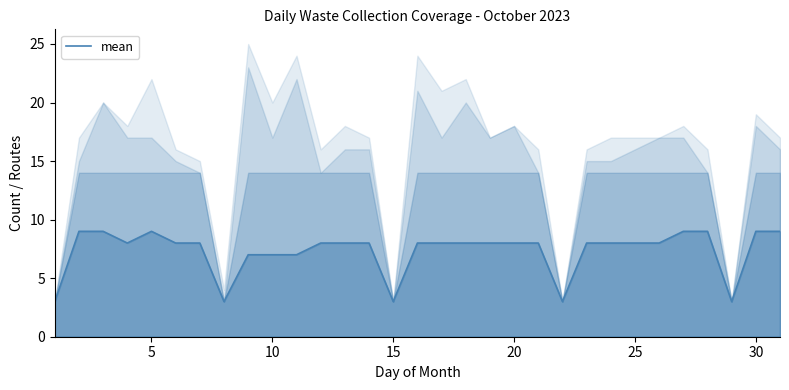

True or false: mean has a value of 9 at 30.

True